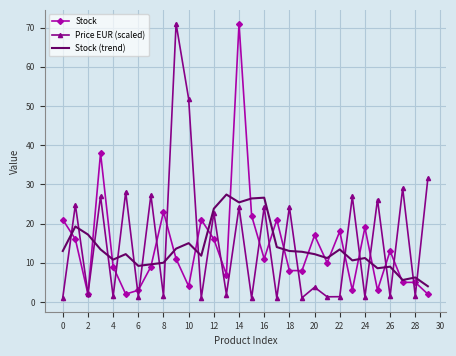

What is the maximum value shown in the chart?

71.0